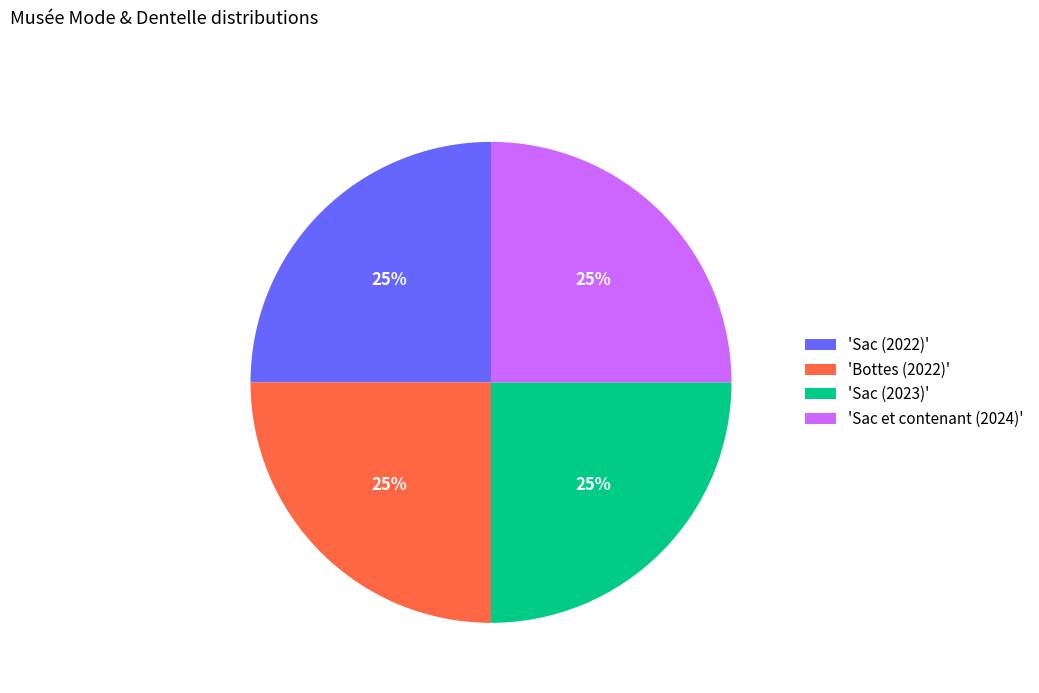

Is it true that 'Sac (2023)' is 25% of the pie?

True